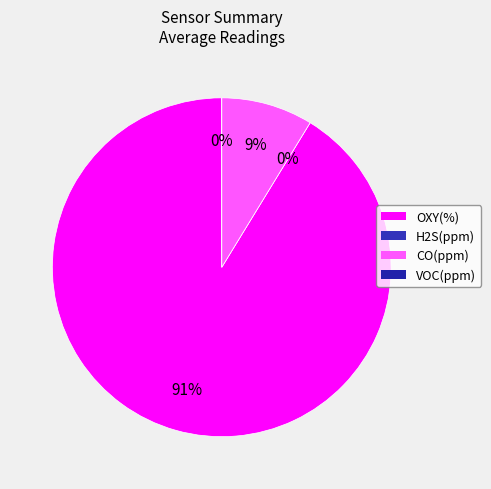

Is OXY(%) the majority of the pie?

Yes